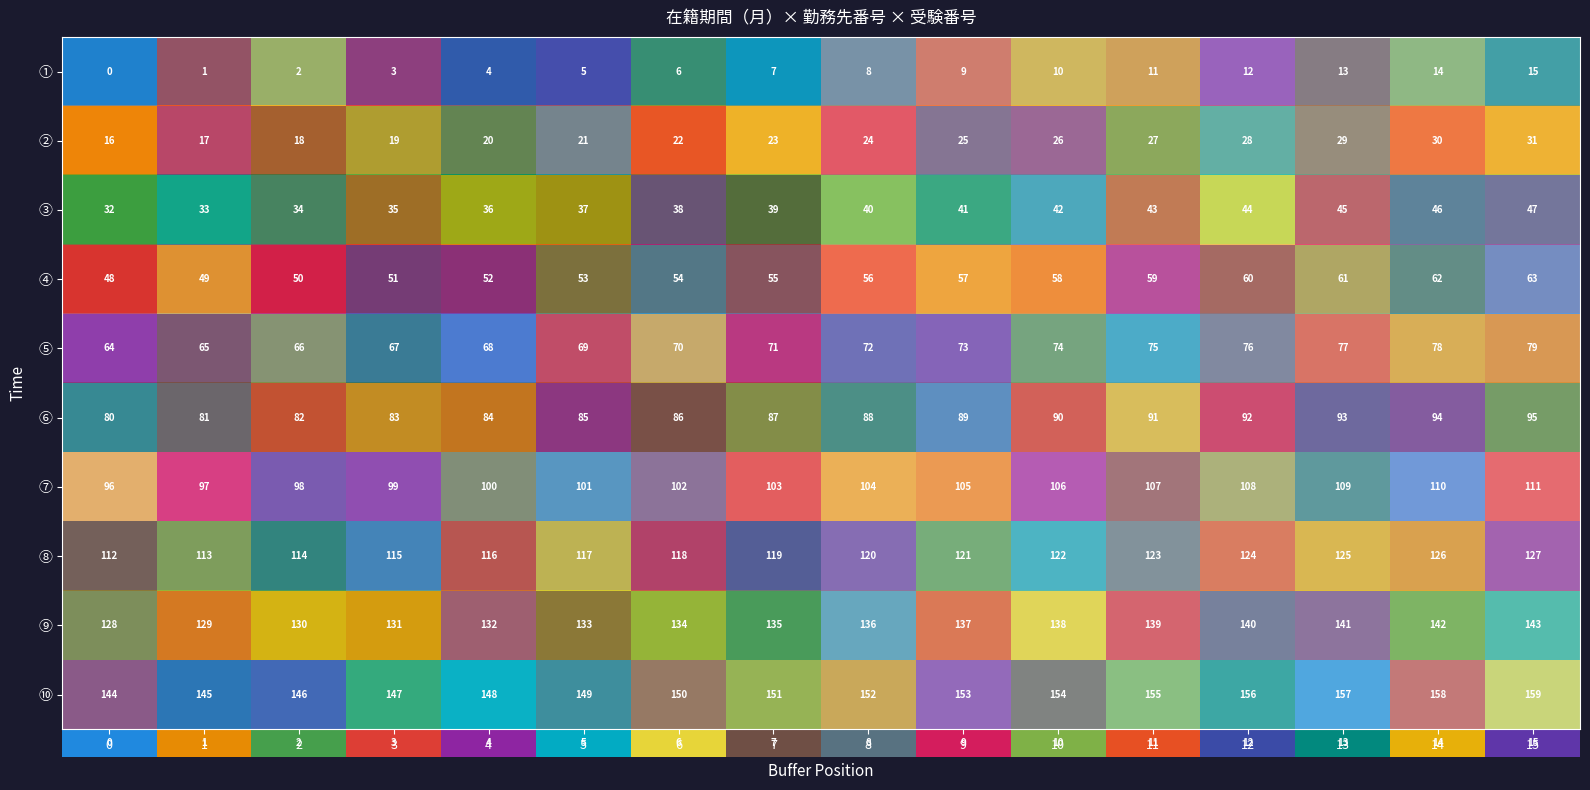

At how many categories does at least one series exceed 94?

16